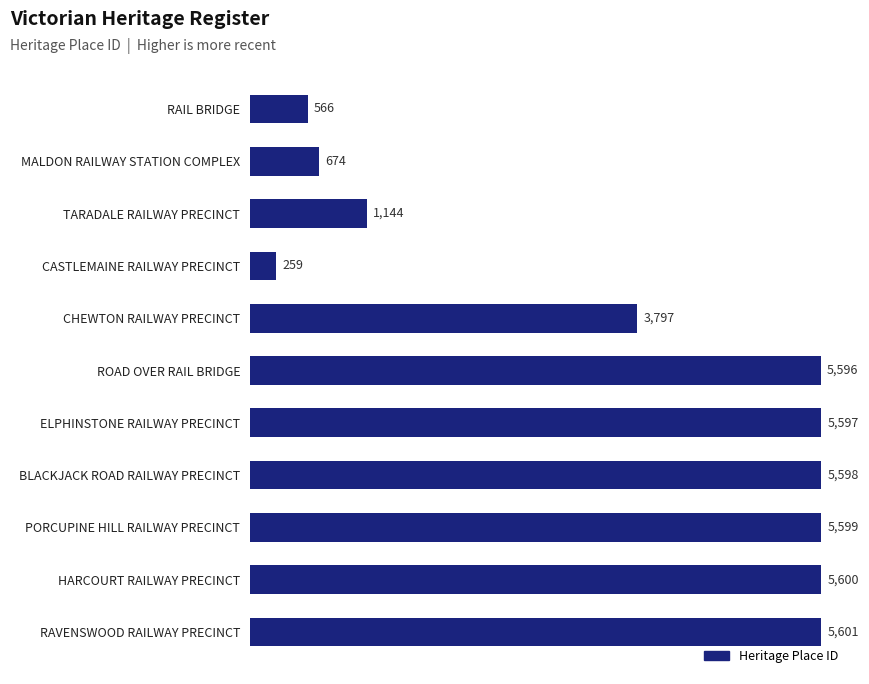

What is the ratio of the value at ROAD OVER RAIL BRIDGE to the value at HARCOURT RAILWAY PRECINCT?

1.0